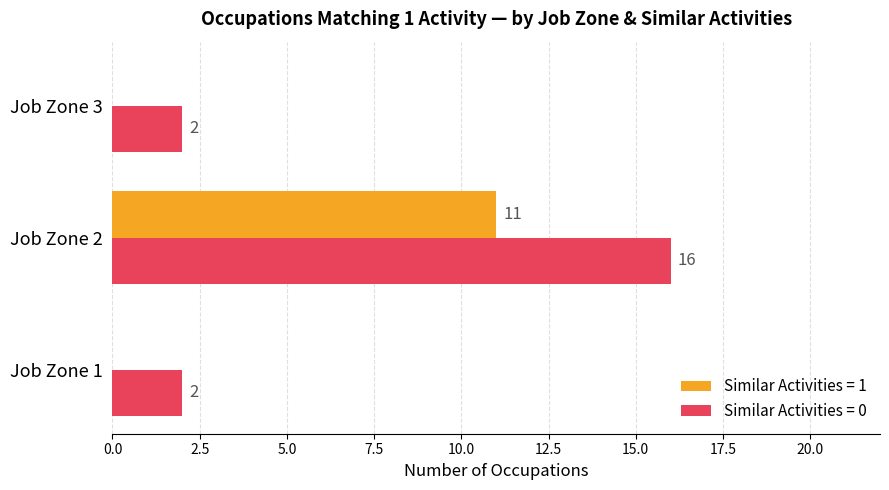

How many data points does each series have?

3